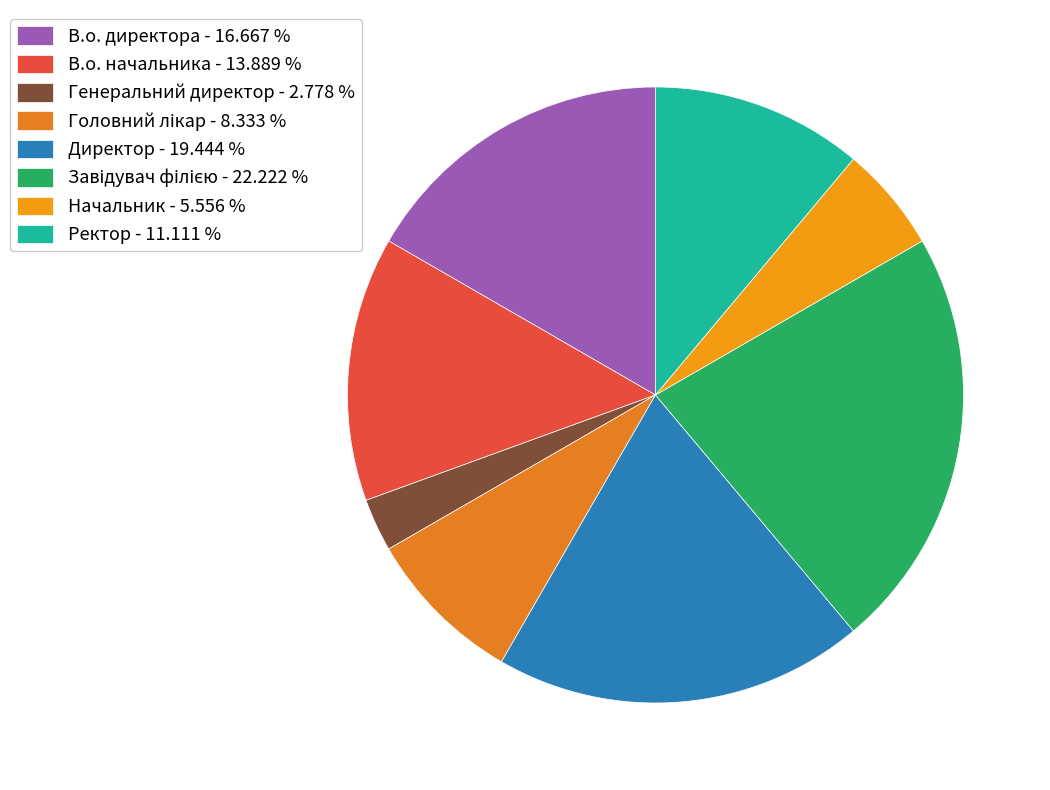

To the nearest percent, what is the combined percentage of Завідувач філією and В.о. начальника?

36%